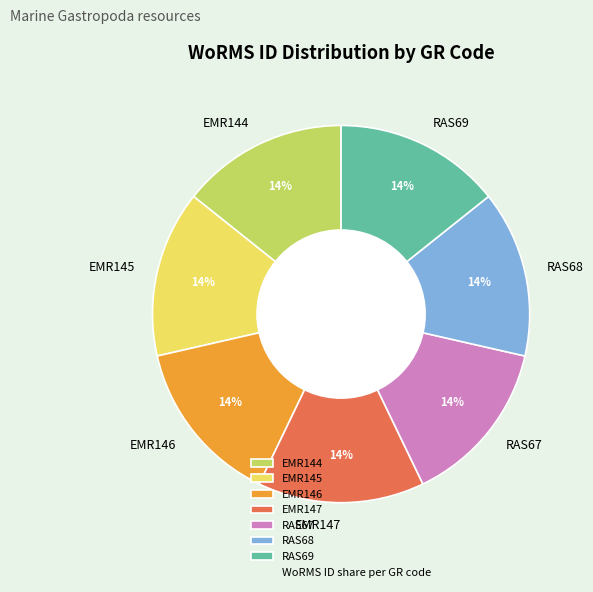

How many slices are in this pie chart?

7